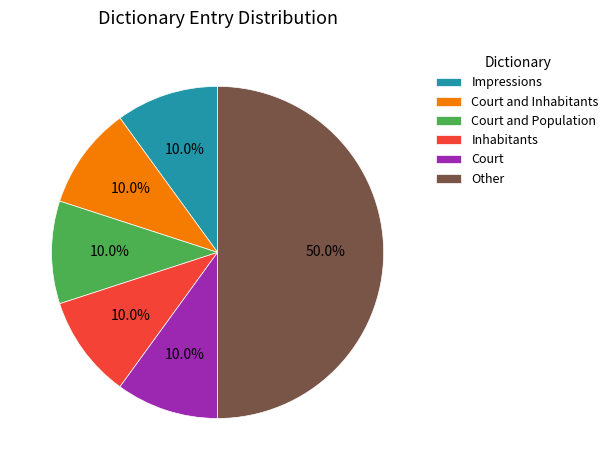

What is the ratio of the value at Inhabitants to the value at Court and Inhabitants?

1.0